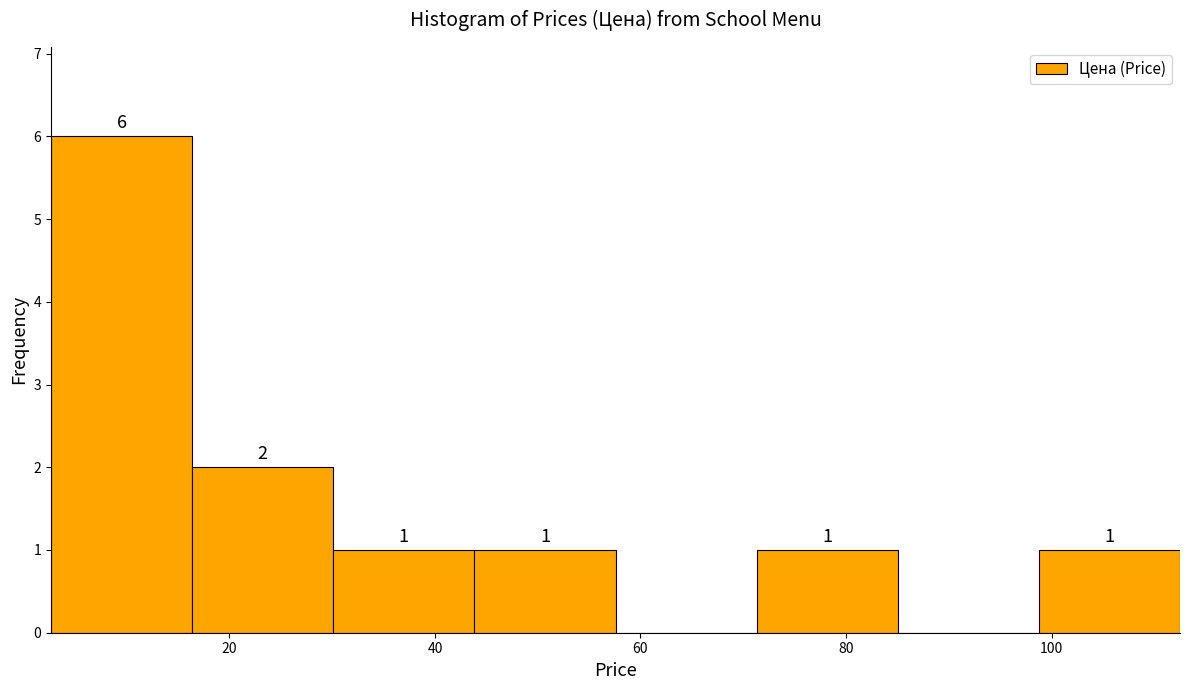

Which range on the x-axis has the tallest bar?

2 to 16